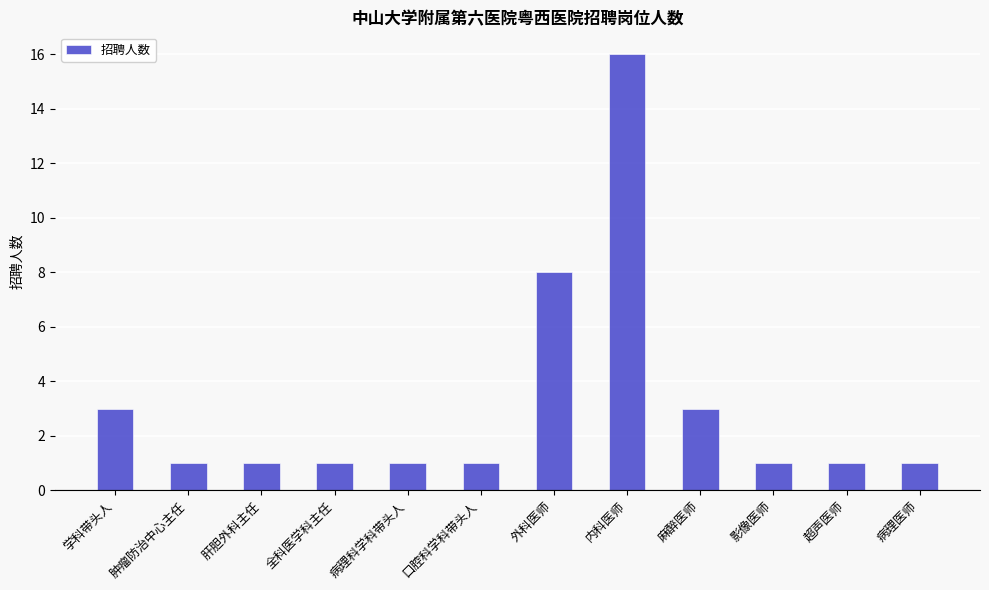

Approximately how many times larger is the value at 肝胆外科主任 compared to 学科带头人?

0.3